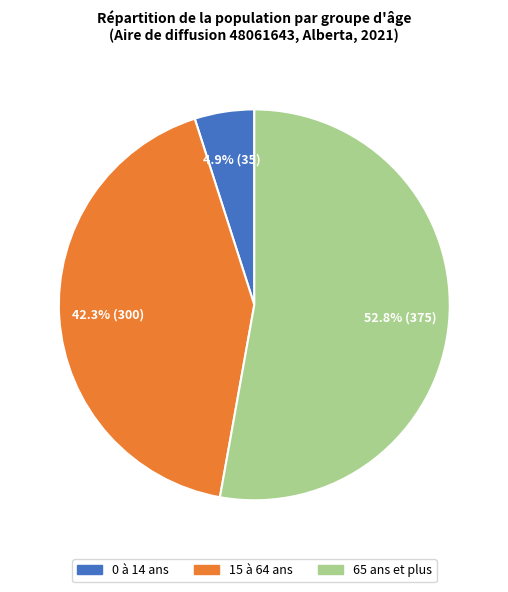

What is the total percentage of 15 à 64 ans and 0 à 14 ans?

47.2%